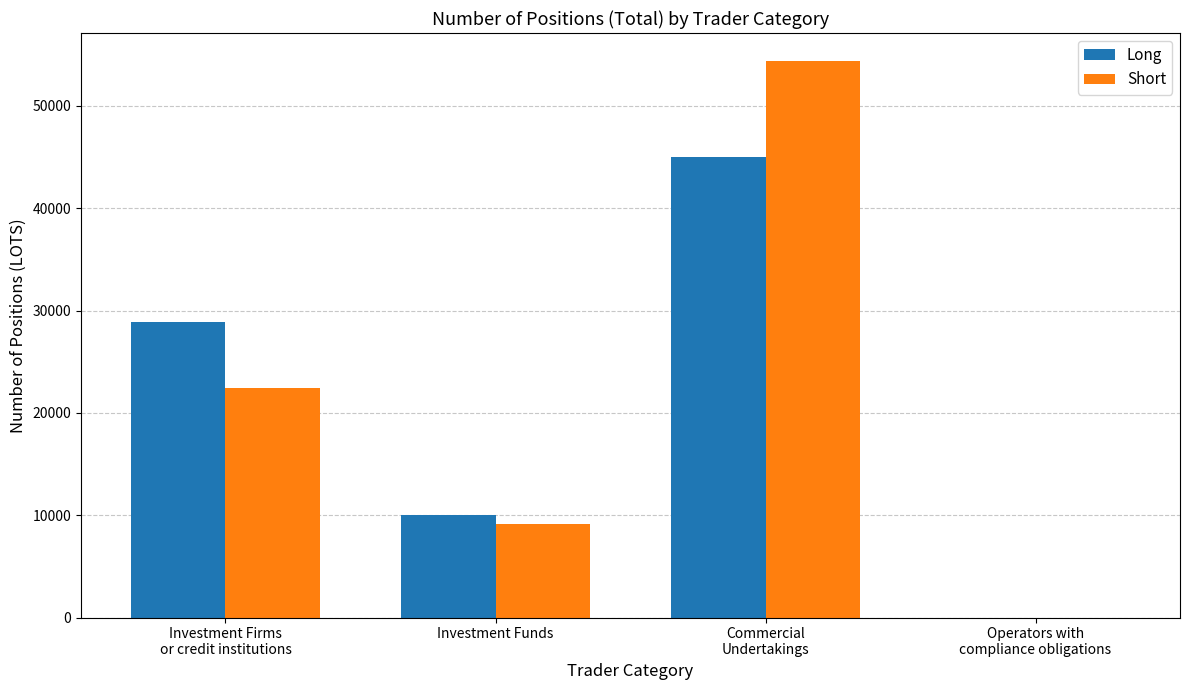

The value of Short at Investment Firms
or credit institutions is 13742.4. True or false?

False